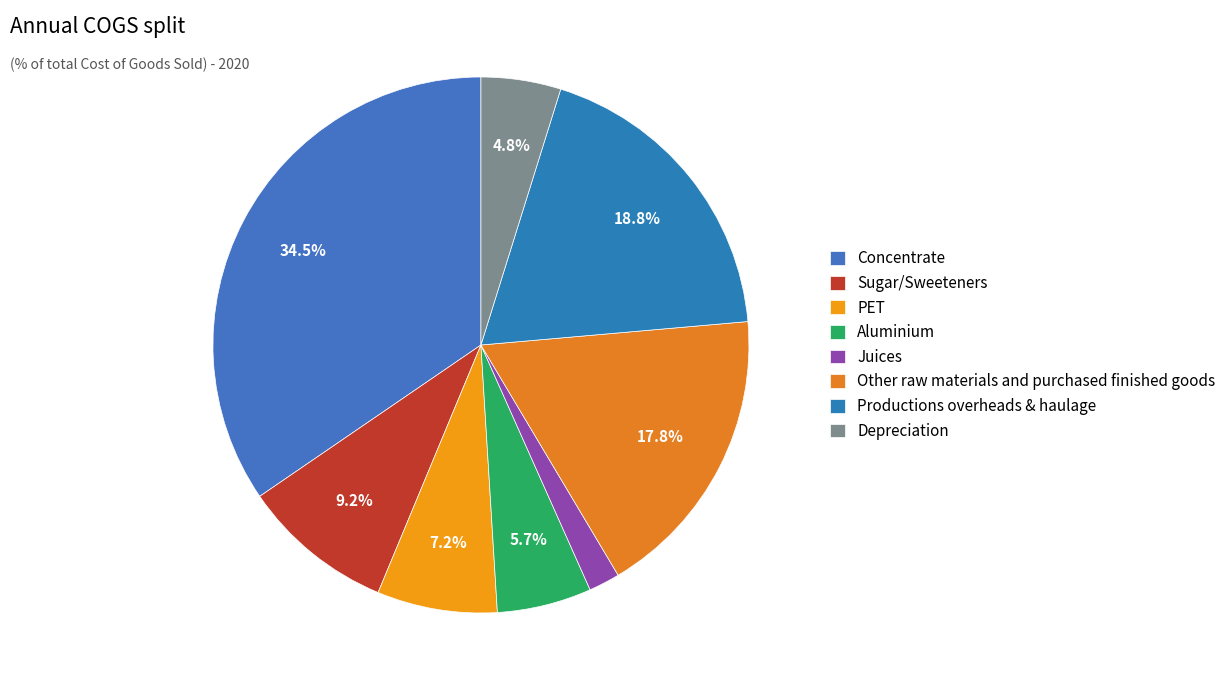

How many segments does this pie chart have?

8